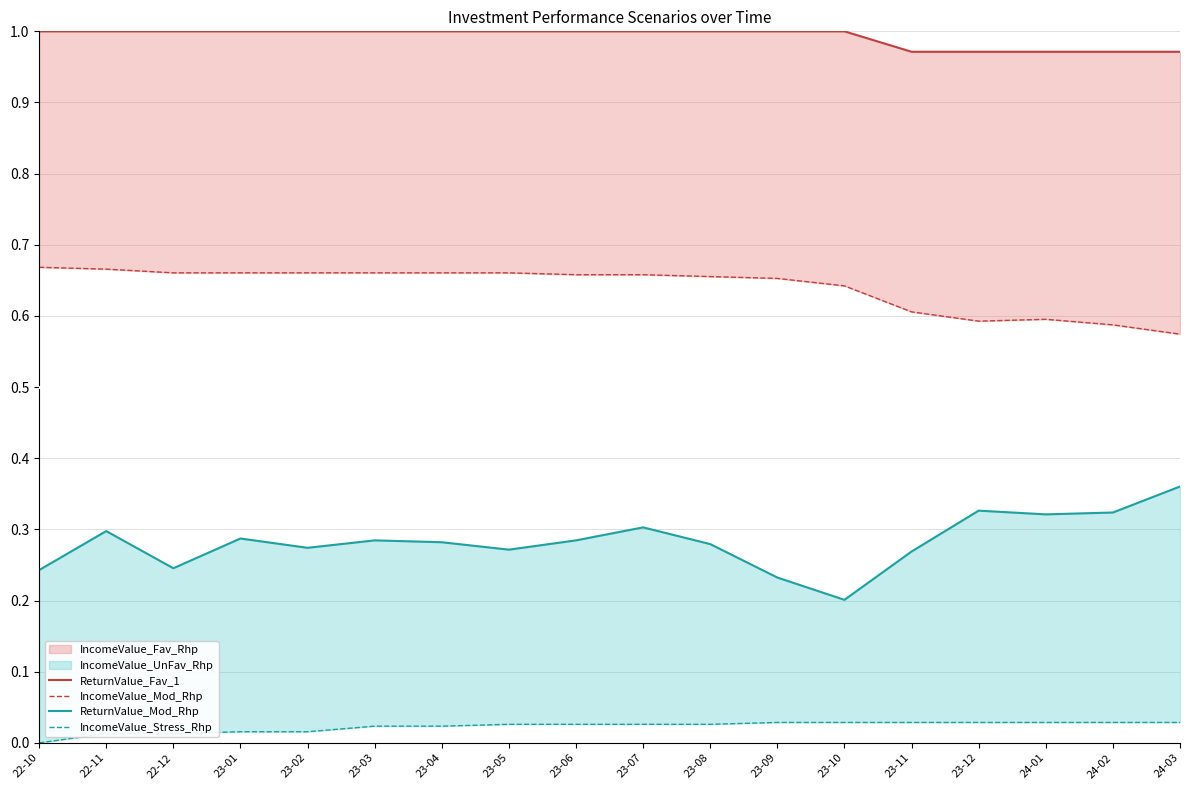

Is it true that IncomeValue_Stress_Rhp equals 0.1 at 23-09?

False